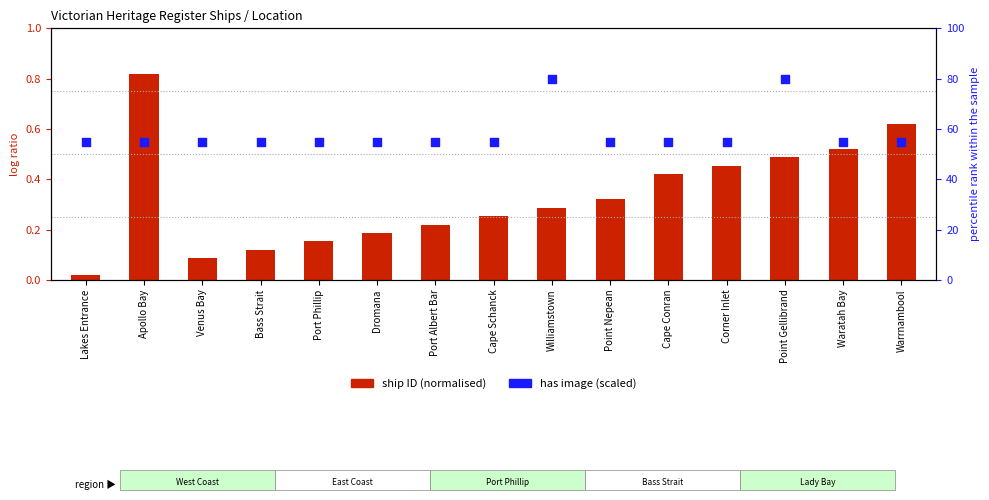

What is the total value across all series at Dromana?

55.2